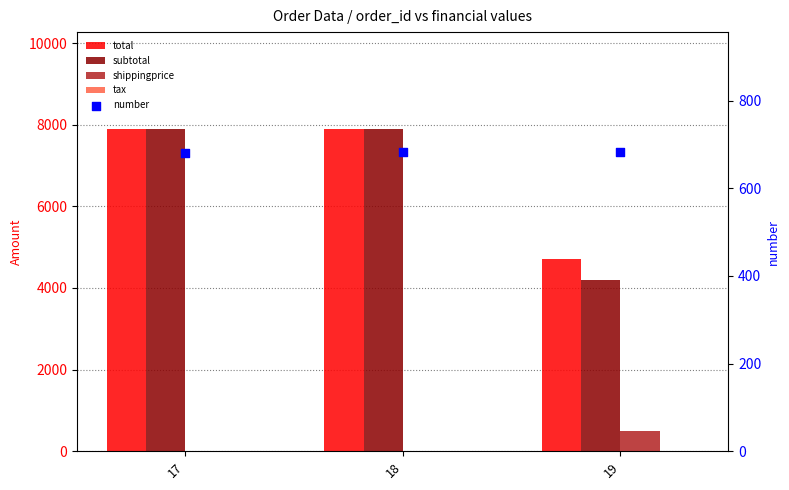

Which series has the largest total across all categories?

total